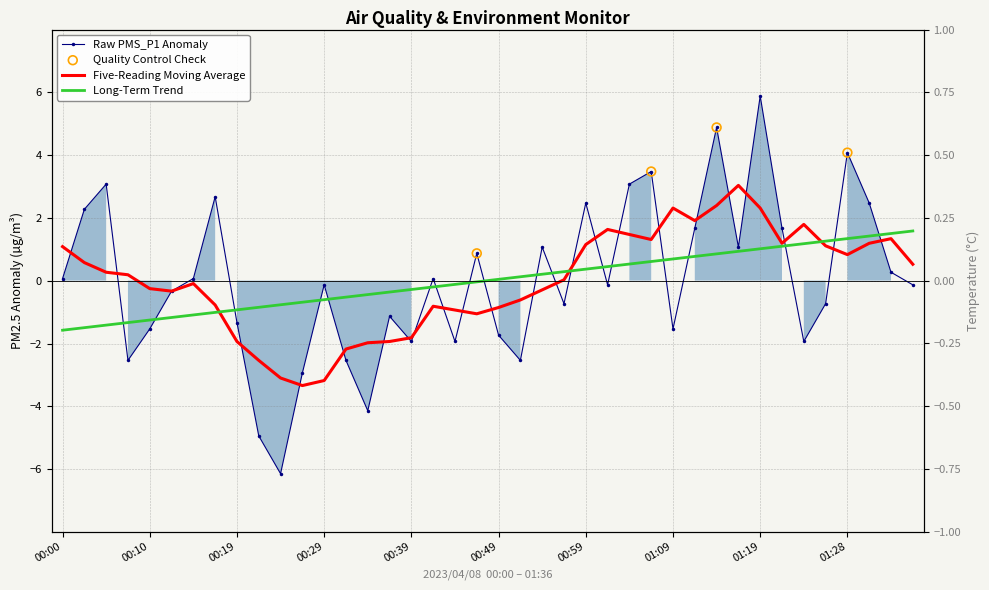

Which series has the widest spread of Y values?

PMS_P1